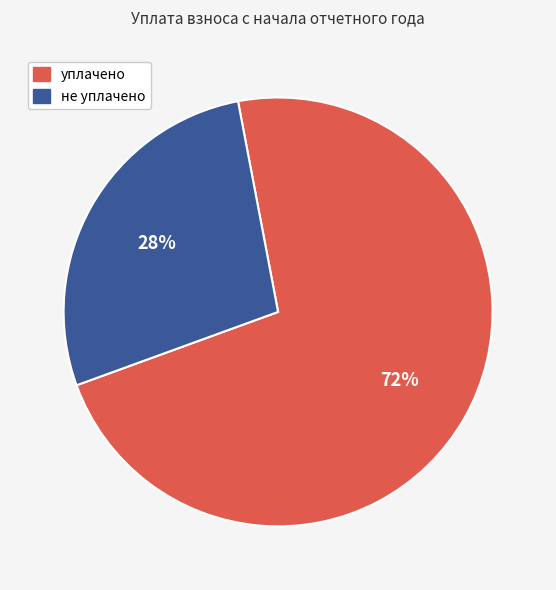

Does any single category account for the majority?

Yes